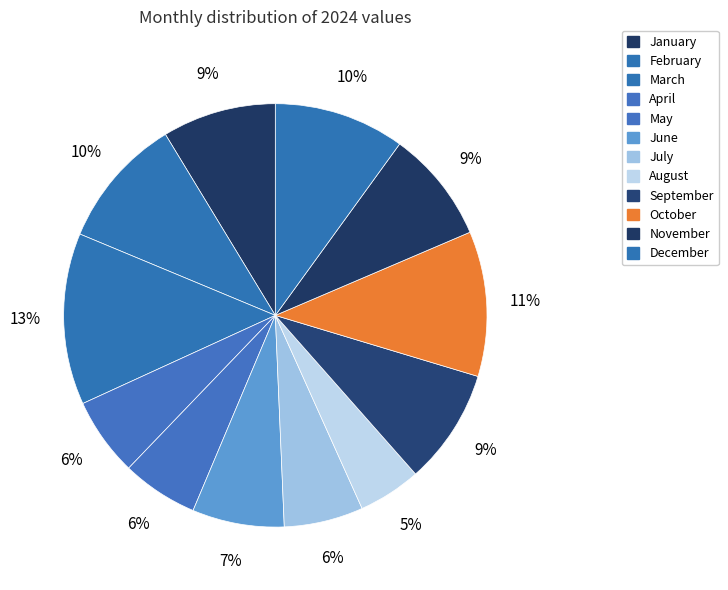

What percentage is the October slice, to the nearest percent?

11%